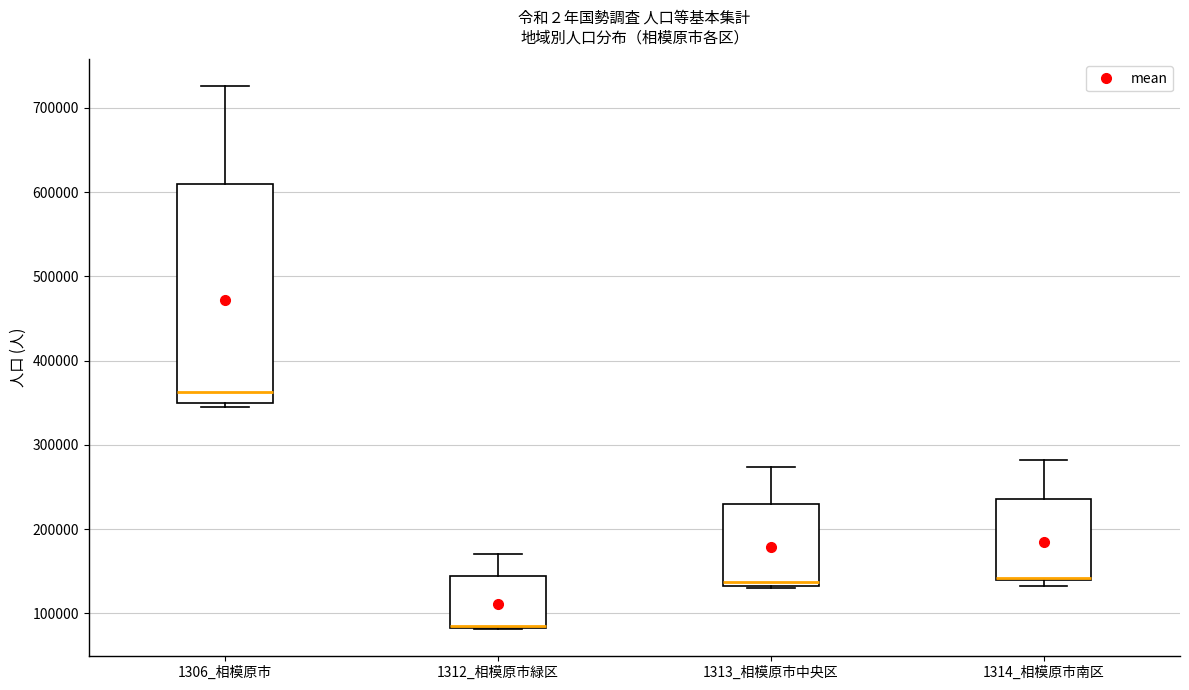

Reading left to right, transcribe this box plot: for each box, give where its median line is, the range the box spans, and where its two whiskers end, as read against the y-axis. The values are not printed on the chart, so give them approximately, as read against the axis.

1306_相模原市: median 360000, box 350000 to 610000, whiskers 340000 to 730000
1312_相模原市緑区: median 90000 (drawn on the box's lower edge), box 80000 to 140000, whiskers 80000 to 170000
1313_相模原市中央区: median 140000, box 130000 to 230000, whiskers 130000 to 270000
1314_相模原市南区: median 140000 (drawn on the box's lower edge), box 140000 to 240000, whiskers 130000 to 280000